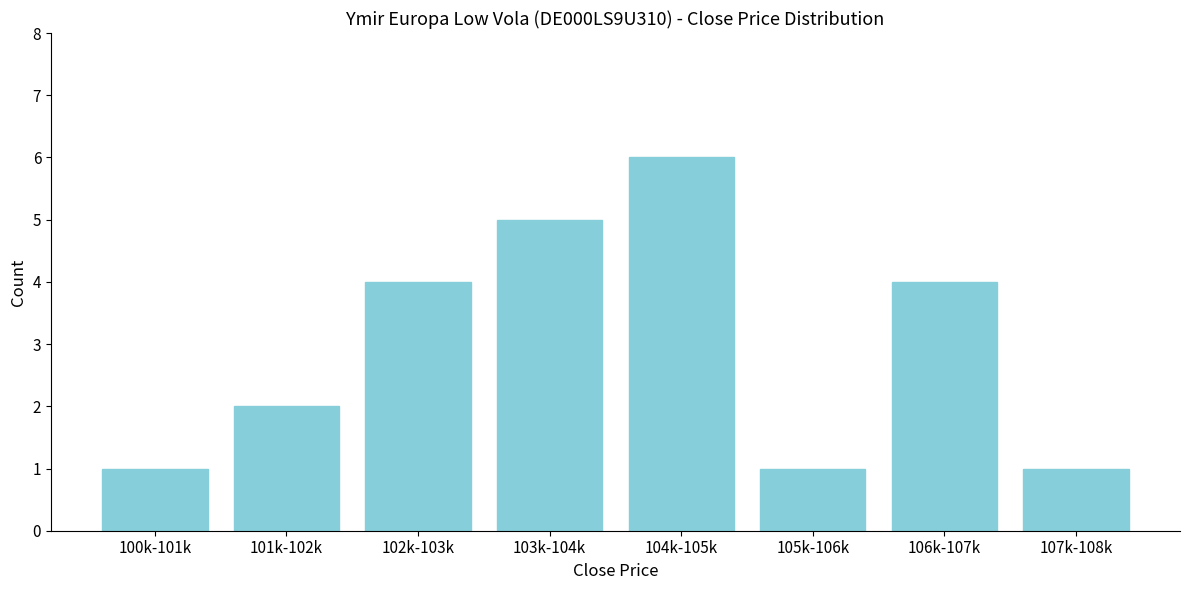

Reading left to right, list all the values displayed in this chart.

1	2	4	5	6	1	4	1